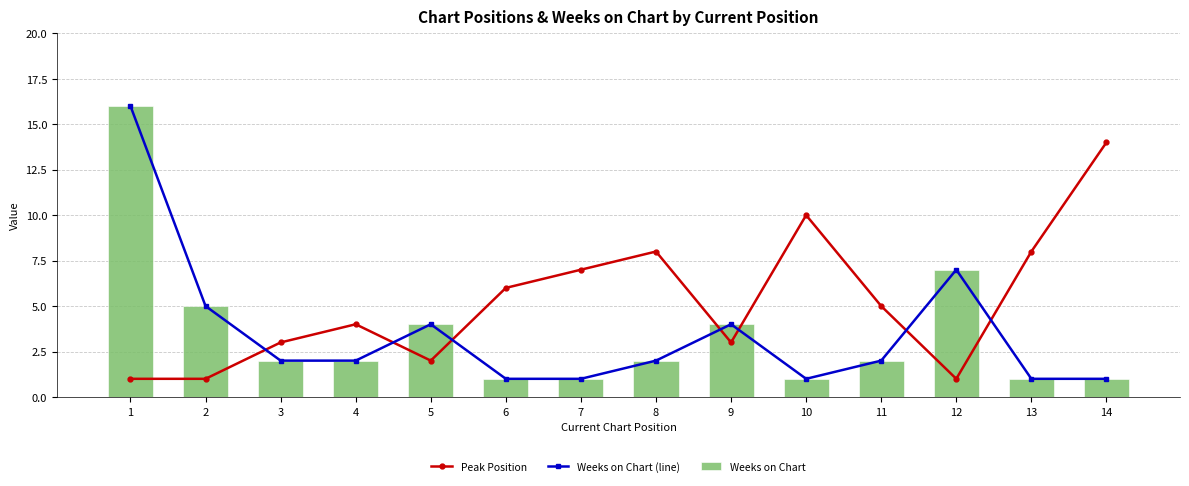

Is the value of Peak Position at 5 greater than the value of Weeks on Chart (line) at 7?

Yes